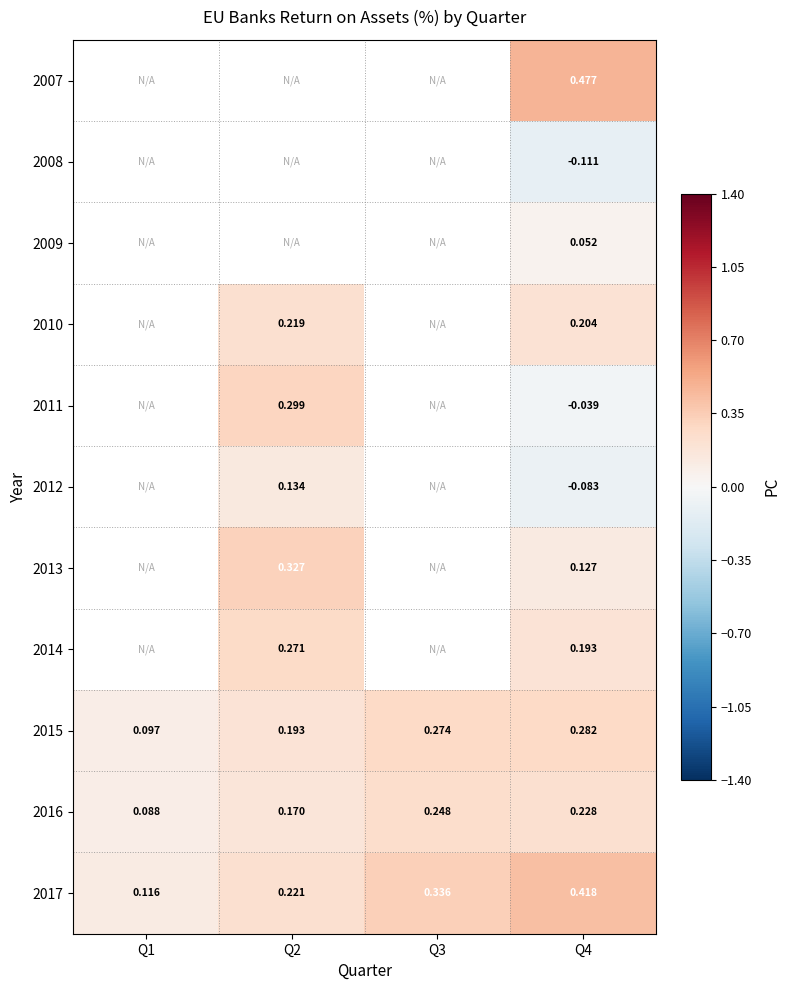

The 2015 series shows 0.3 at Q3. True or false?

True